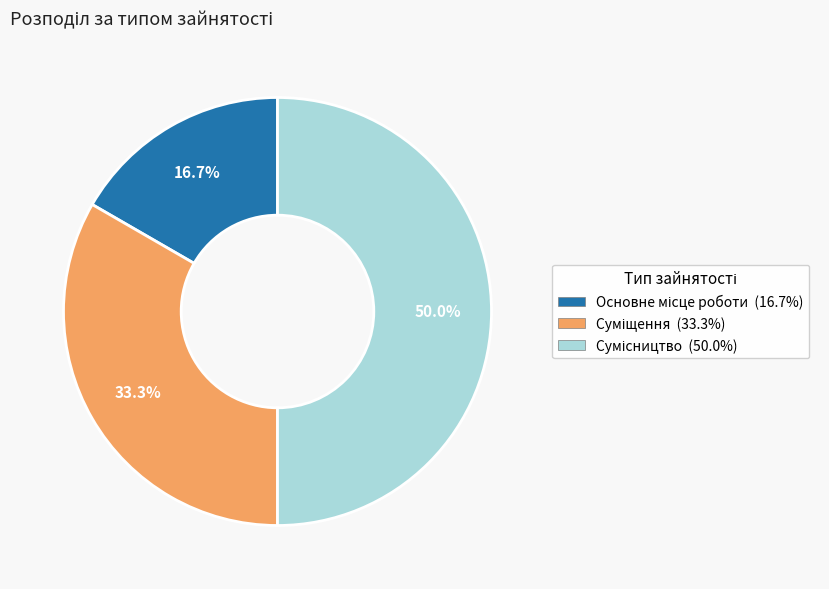

Rank the categories by value from highest to lowest.

Сумісництво, Суміщення, Основне місце роботи